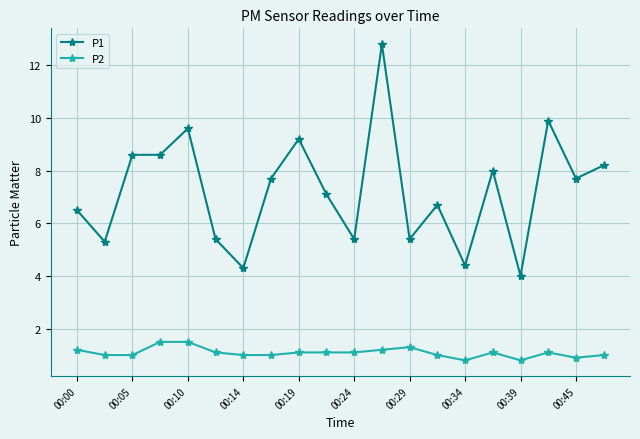

True or false: P1 has more than 0 interior local peaks.

True